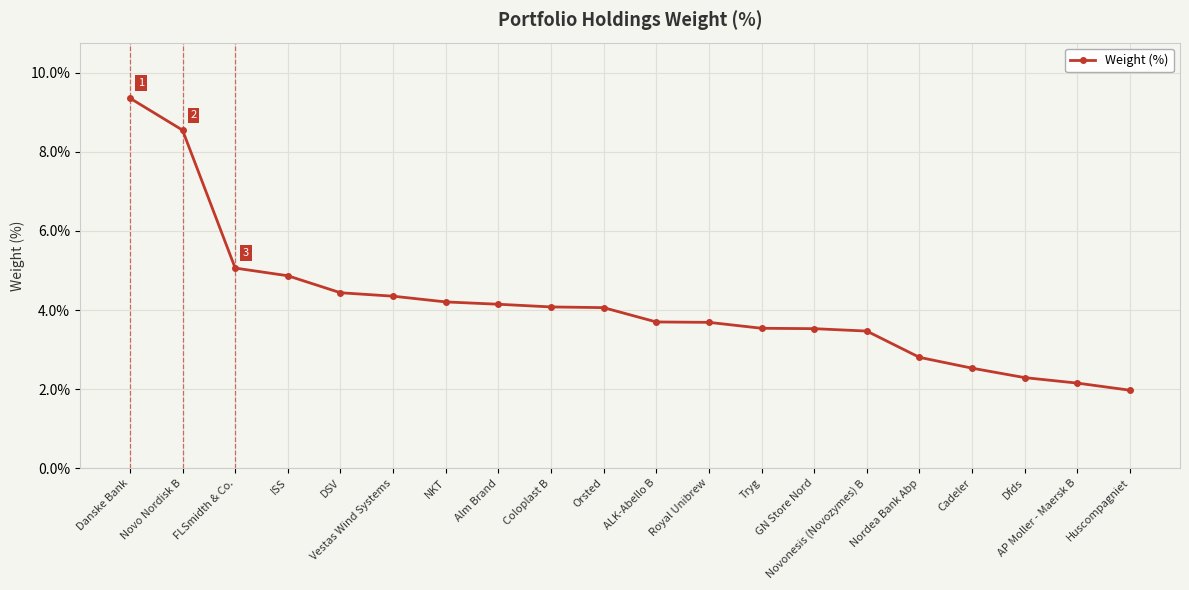

What is the value of the 16th point from the left?

2.8